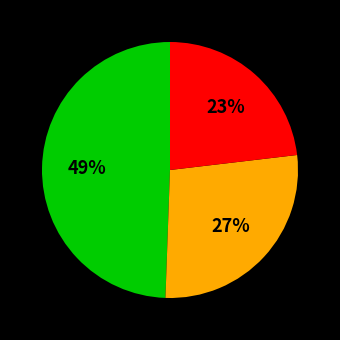

Is there any slice that represents more than half of the pie?

No